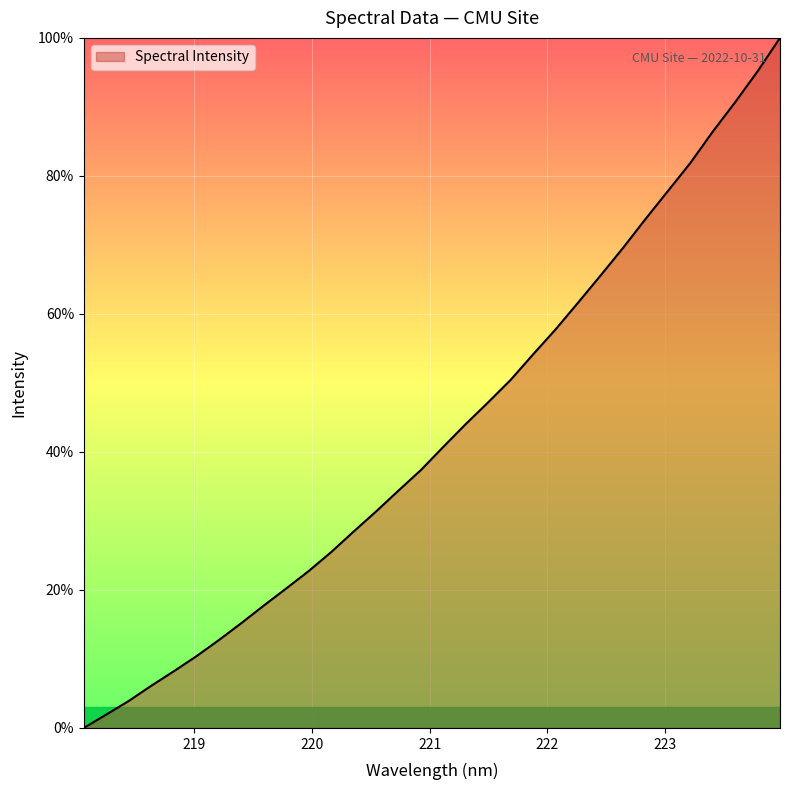

What is the average value?

42.9